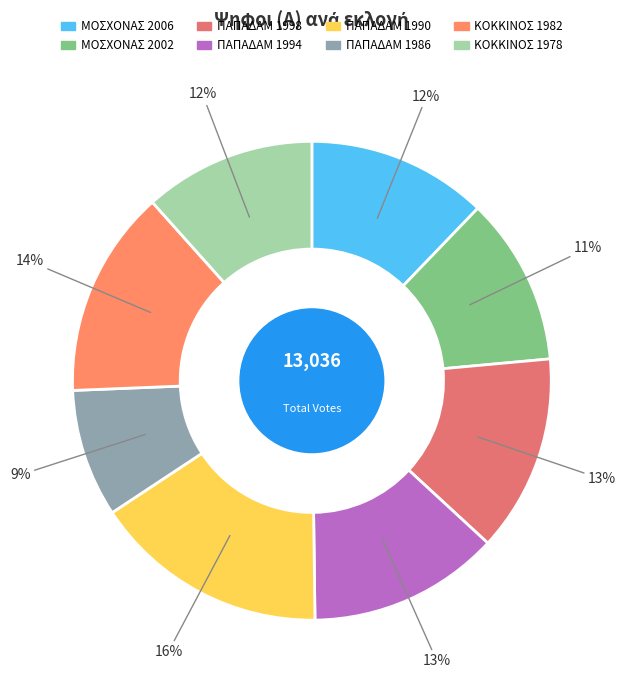

To the nearest percent, what portion does ΠΑΠΑΔΑΜ 1994 represent?

13%